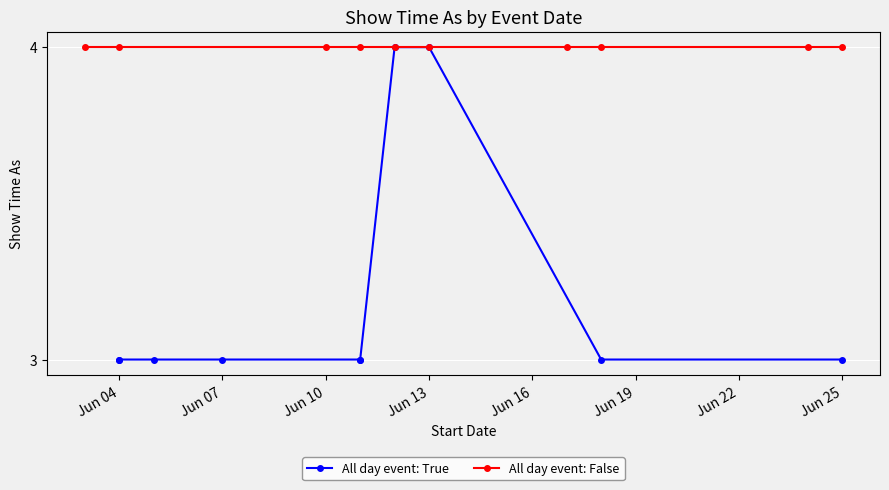

Which series has the widest spread of values?

All day event: True